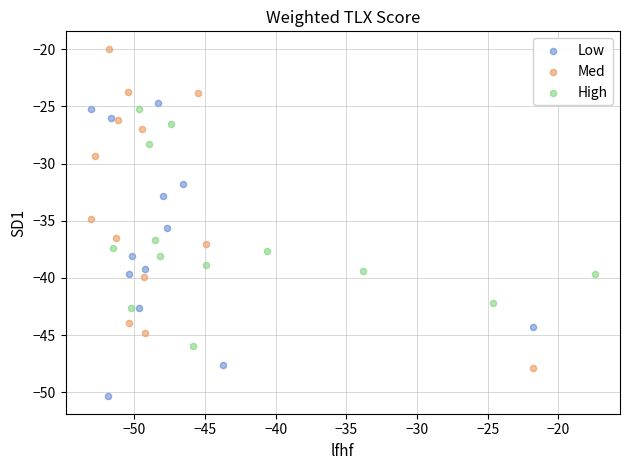

Which series reaches the minimum Y coordinate?

Low